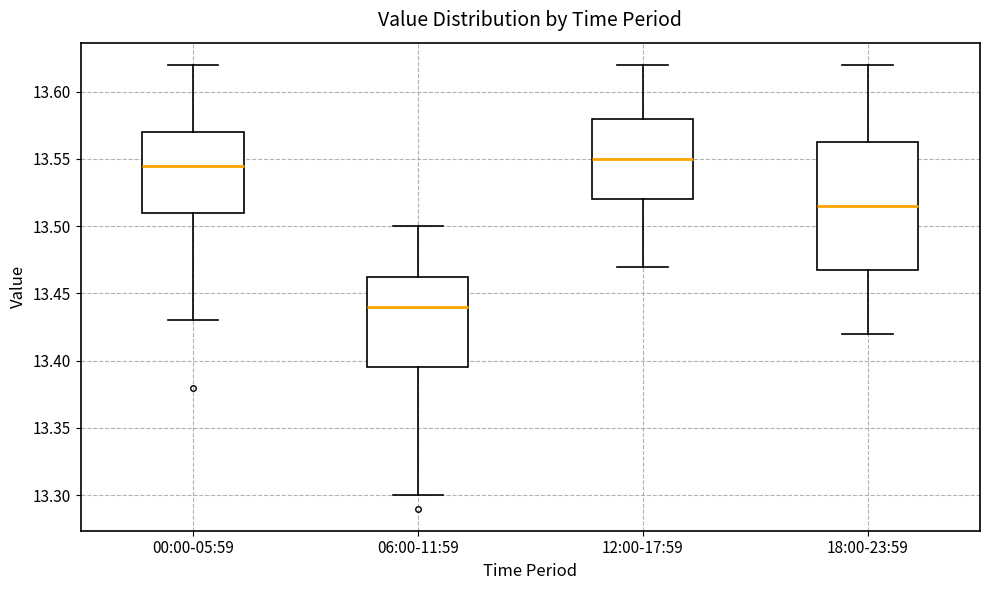

Comparing the boxes themselves (not the whiskers), which one is the tallest?

18:00-23:59